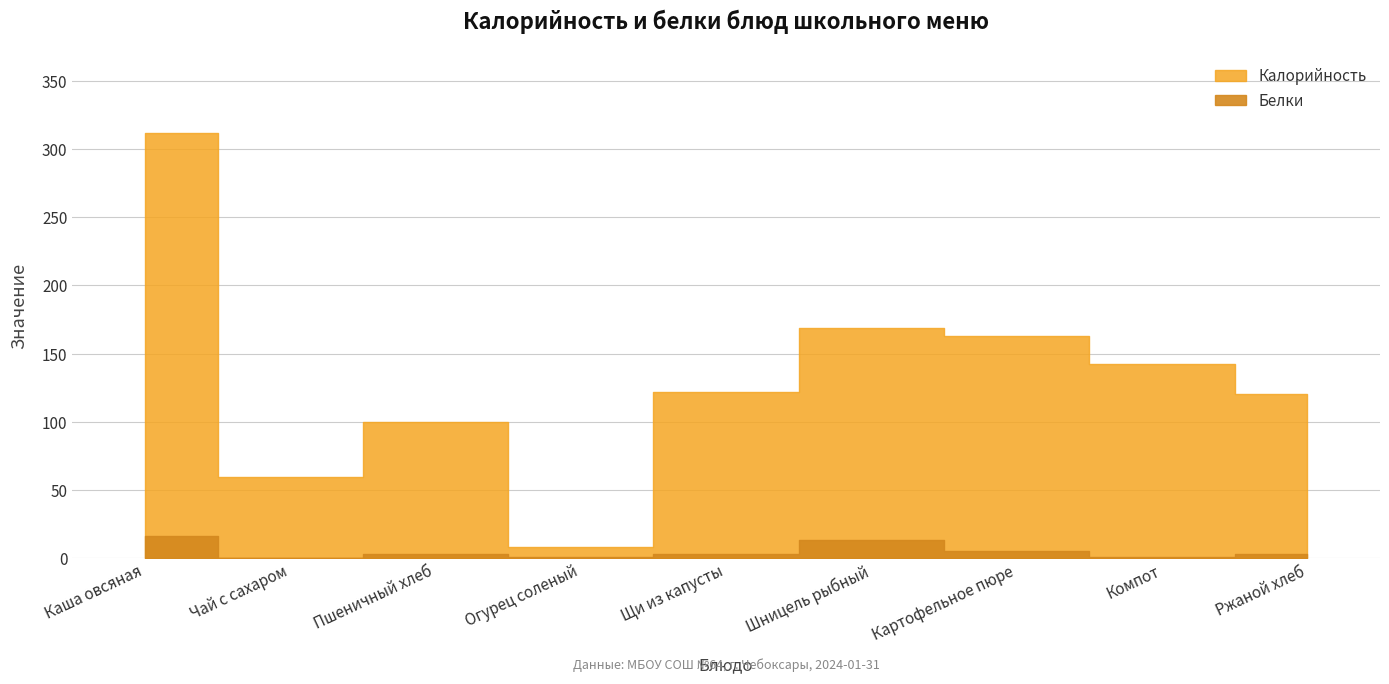

Where does the Белки series first go above 3?

Каша овсяная